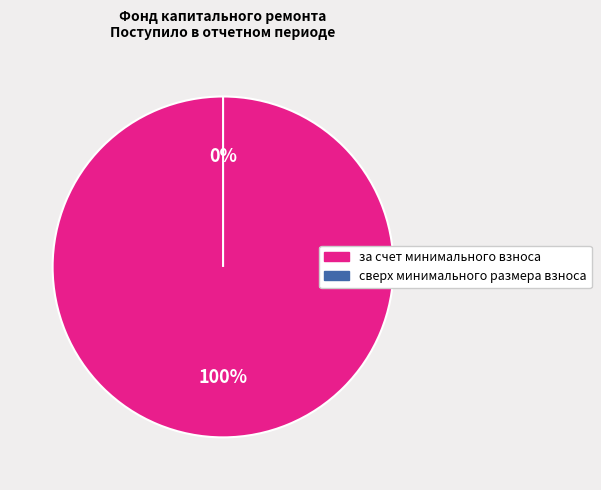

The сверх минимального размера взноса slice represents 0% of the pie. True or false?

True